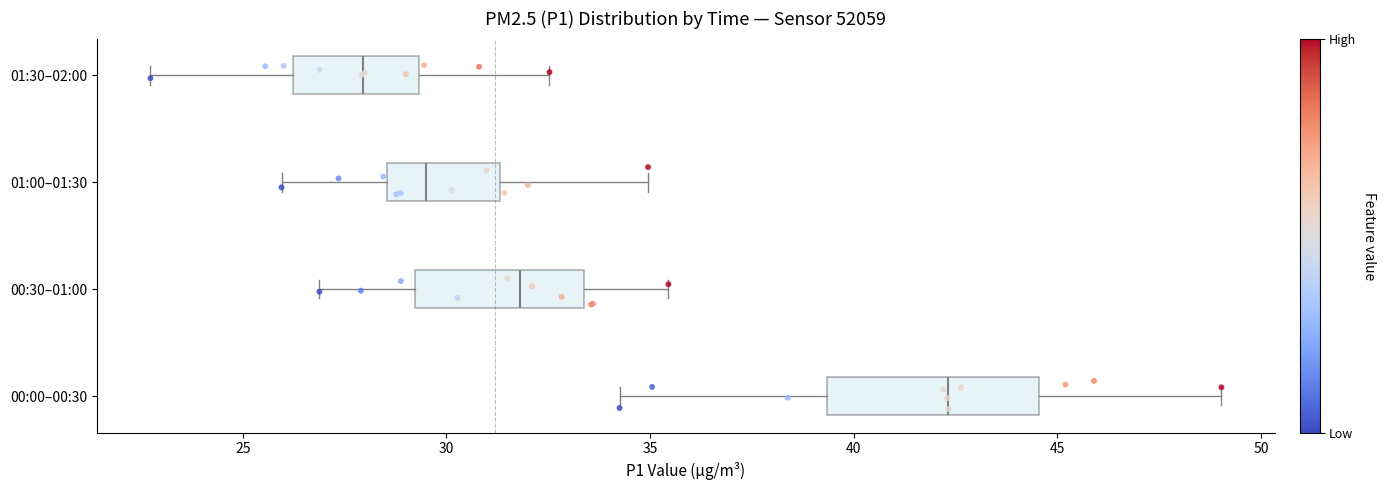

Comparing the boxes themselves (not the whiskers), which one is the widest?

00:00–00:30